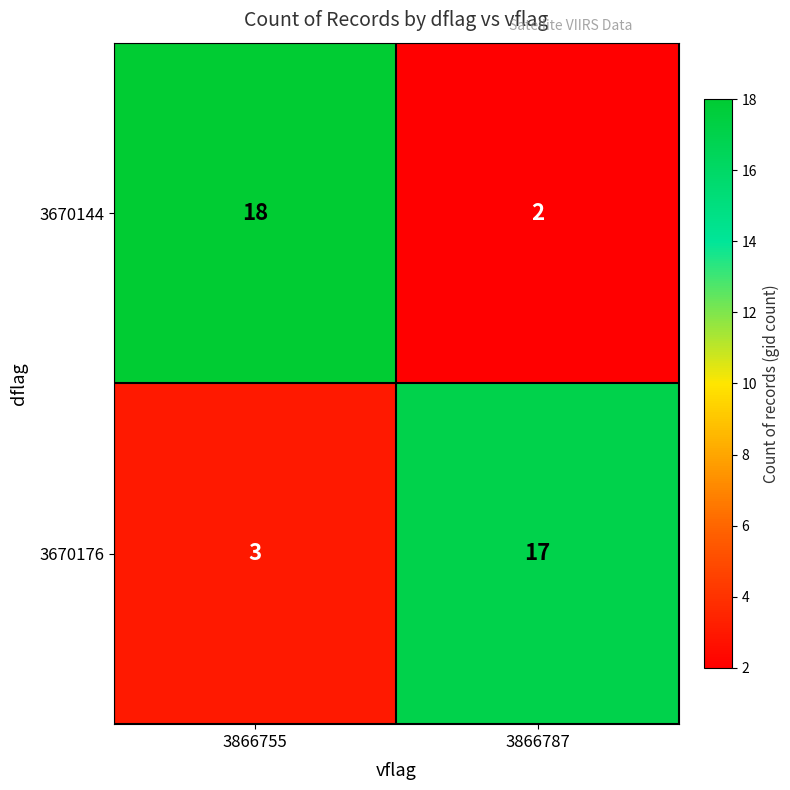

Which category has the lowest value in the 3670176 series?

3866755